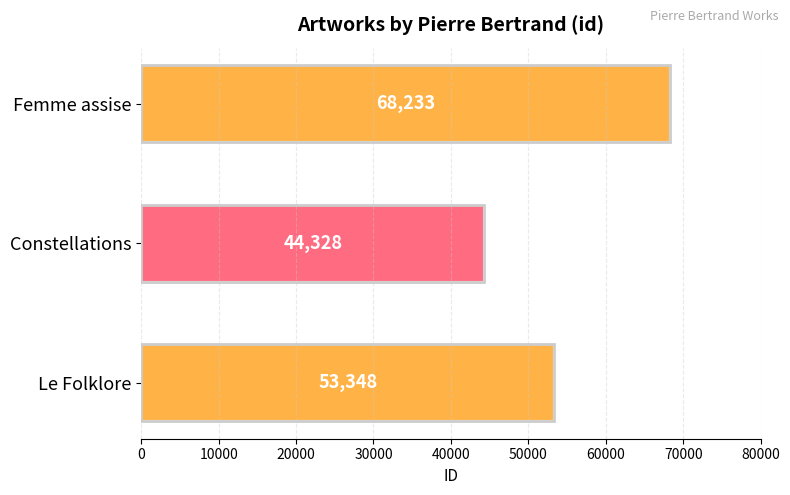

How many bars are there in total?

3